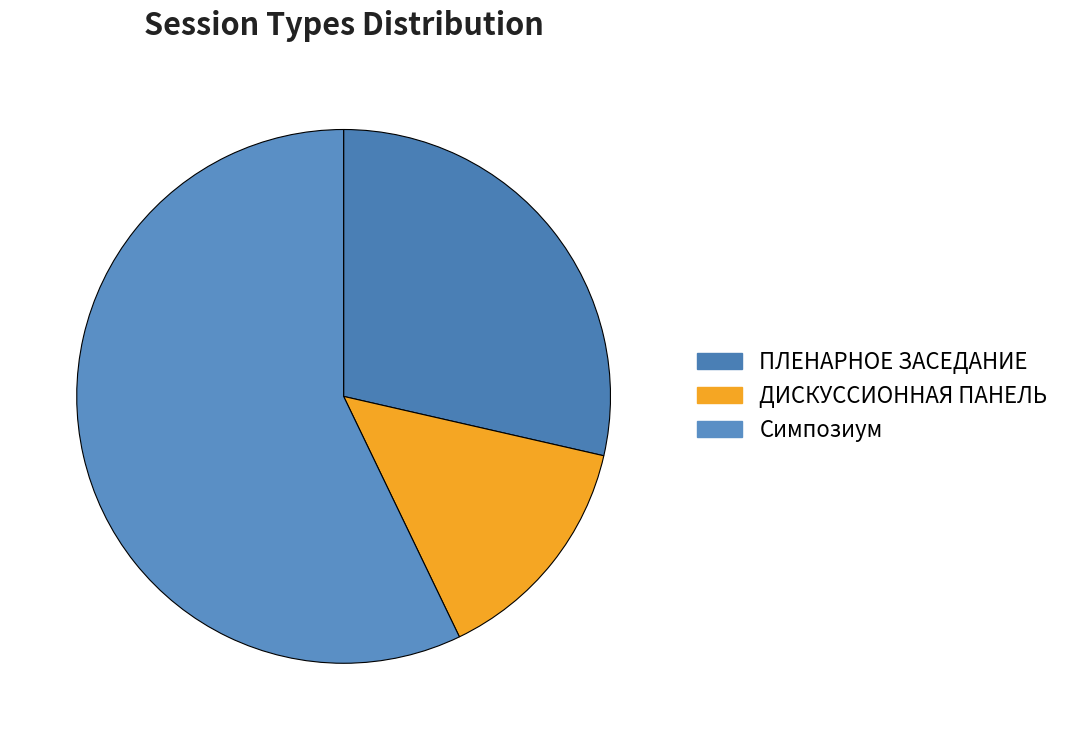

To the nearest percent, what is the difference between the ПЛЕНАРНОЕ ЗАСЕДАНИЕ and ДИСКУССИОННАЯ ПАНЕЛЬ slice percentages?

14%